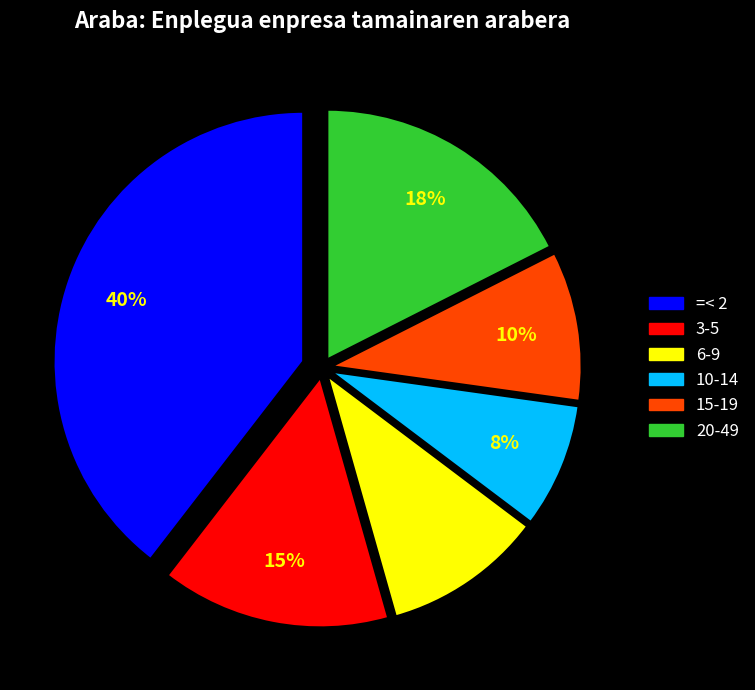

Is there a majority slice in this chart?

No